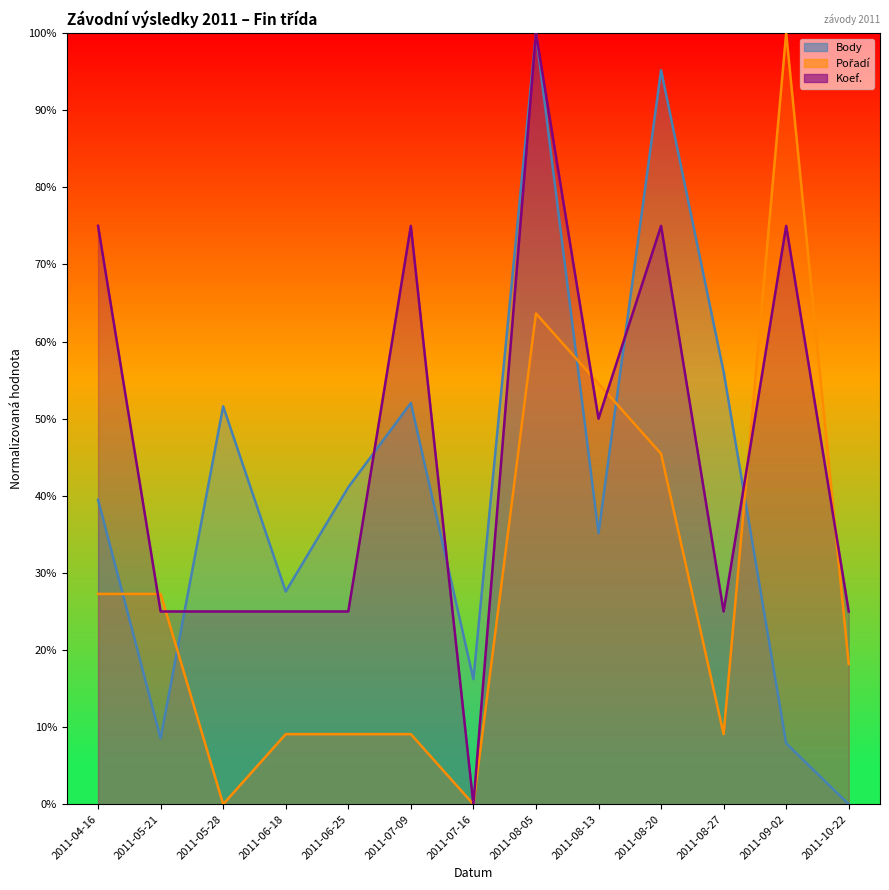

Is it true that Pořadí equals -37.0 at 2011-07-16?

False